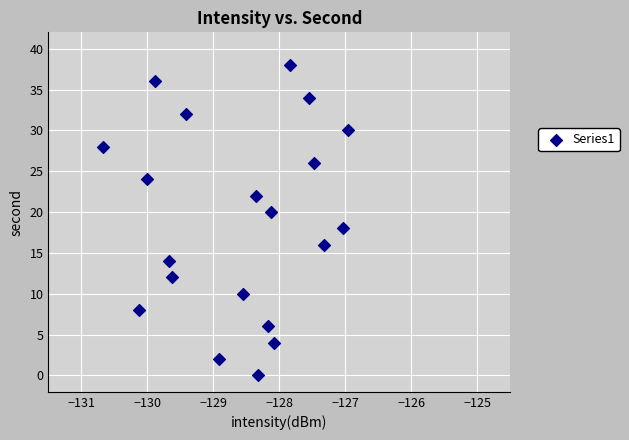

What is the range of Y values (max minus min)?

38